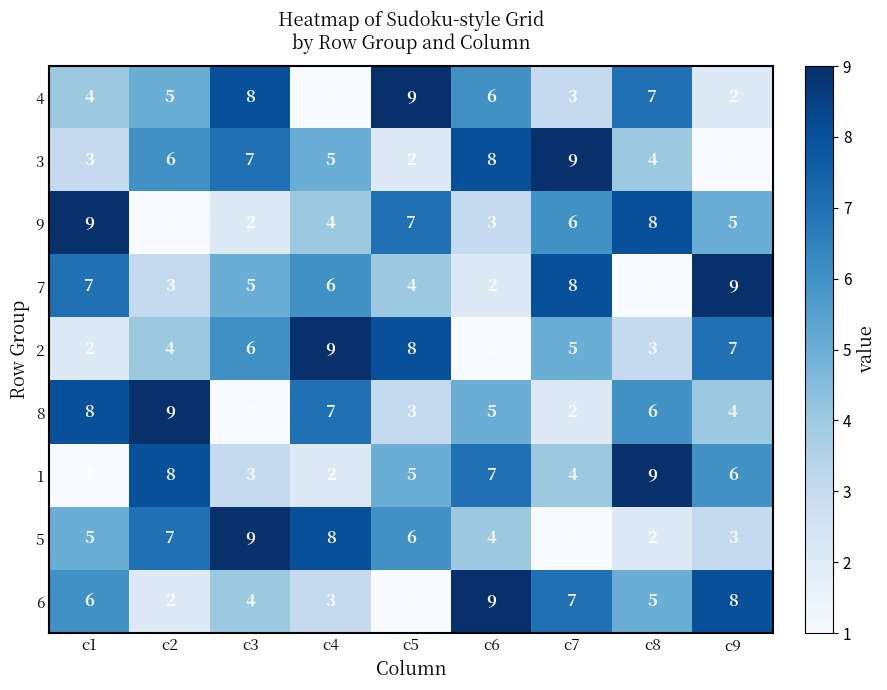

How many distinct data groups are displayed?

9